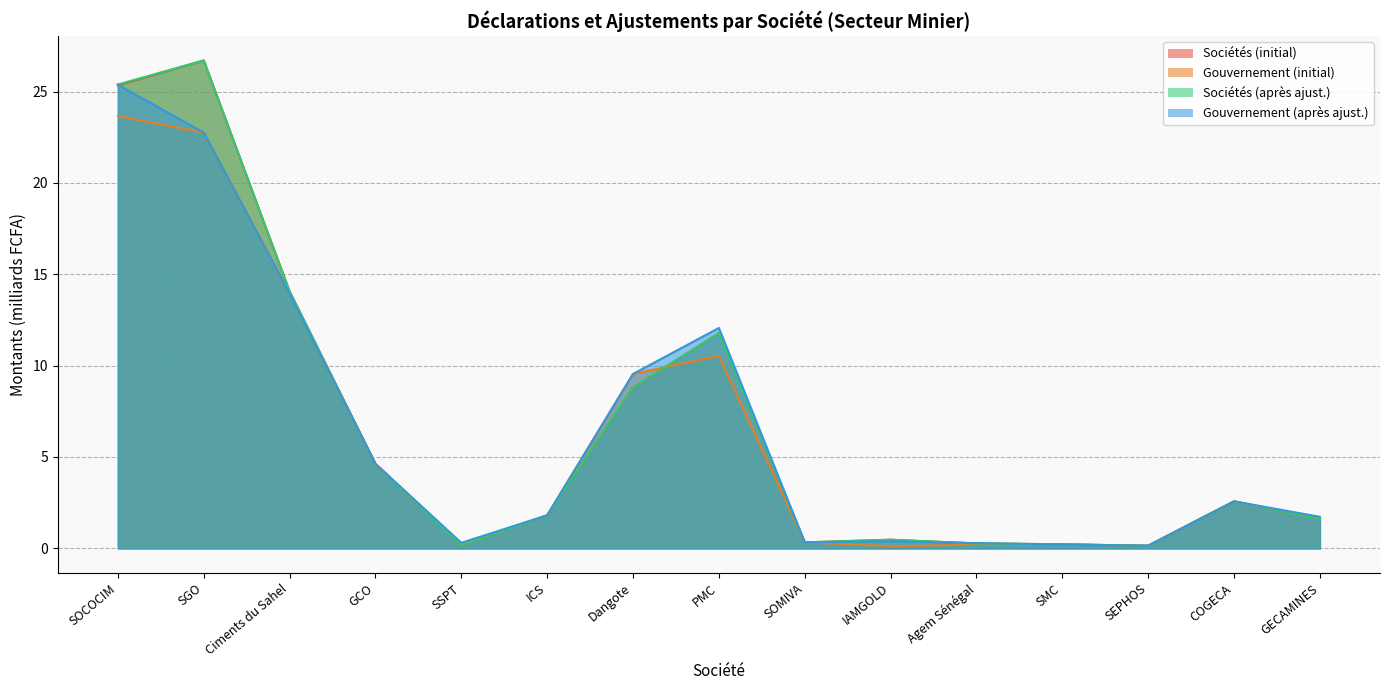

What is the average value of the Gouvernement (après ajust.) series?

6.4